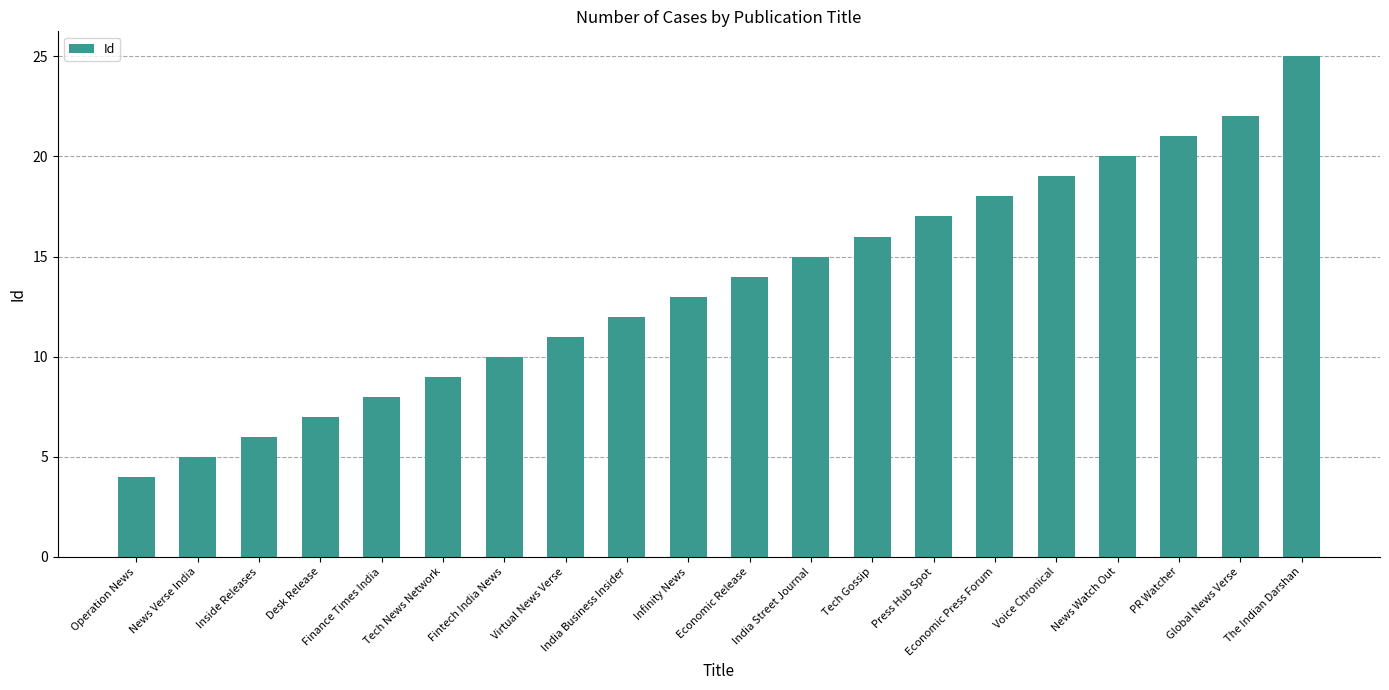

What is the value of the 18th bar from the left?

21